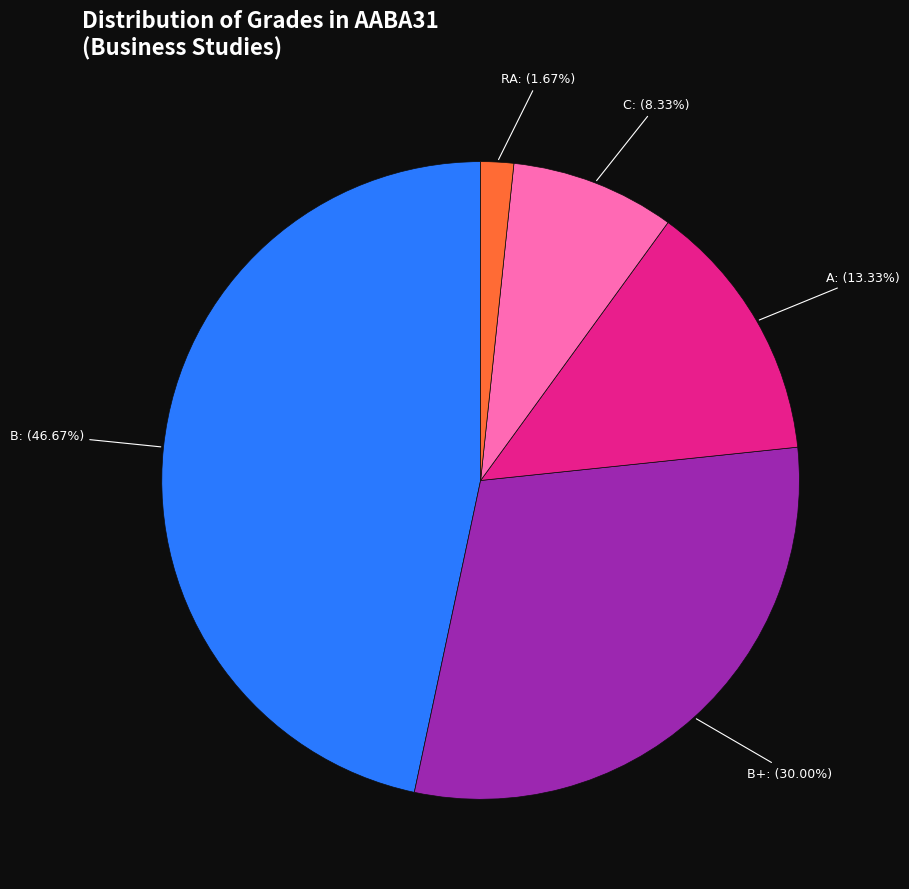

Which slice is the smallest?

RA